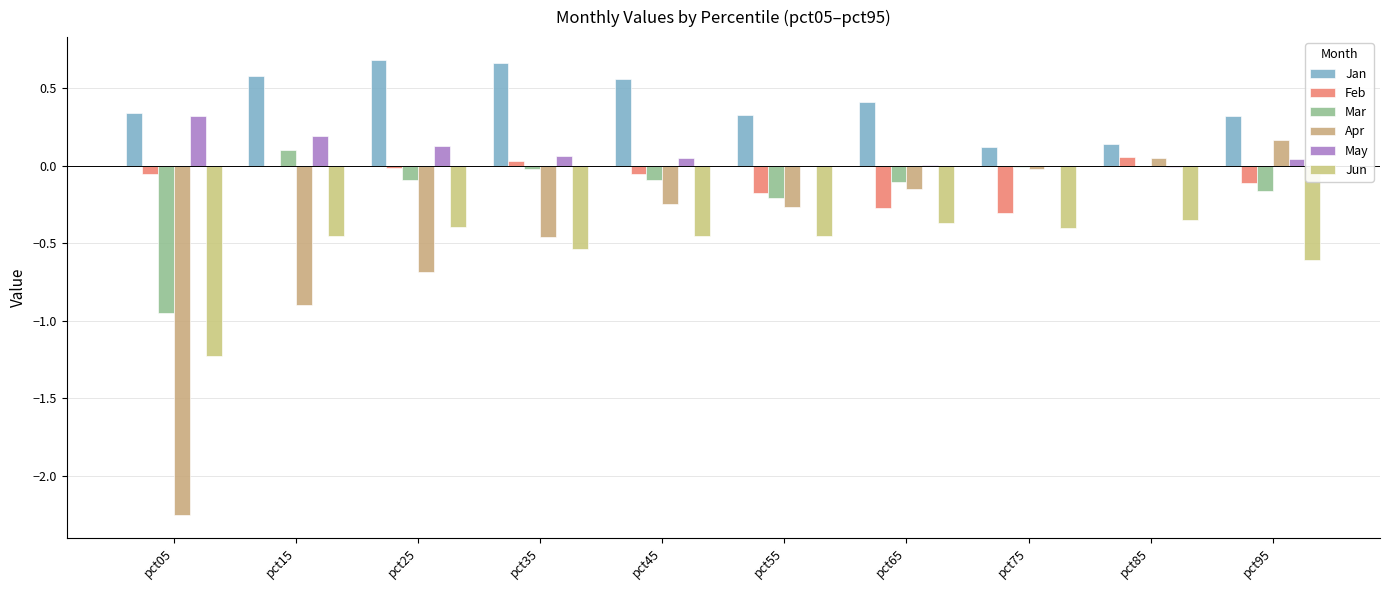

Count the number of data series in this chart.

6